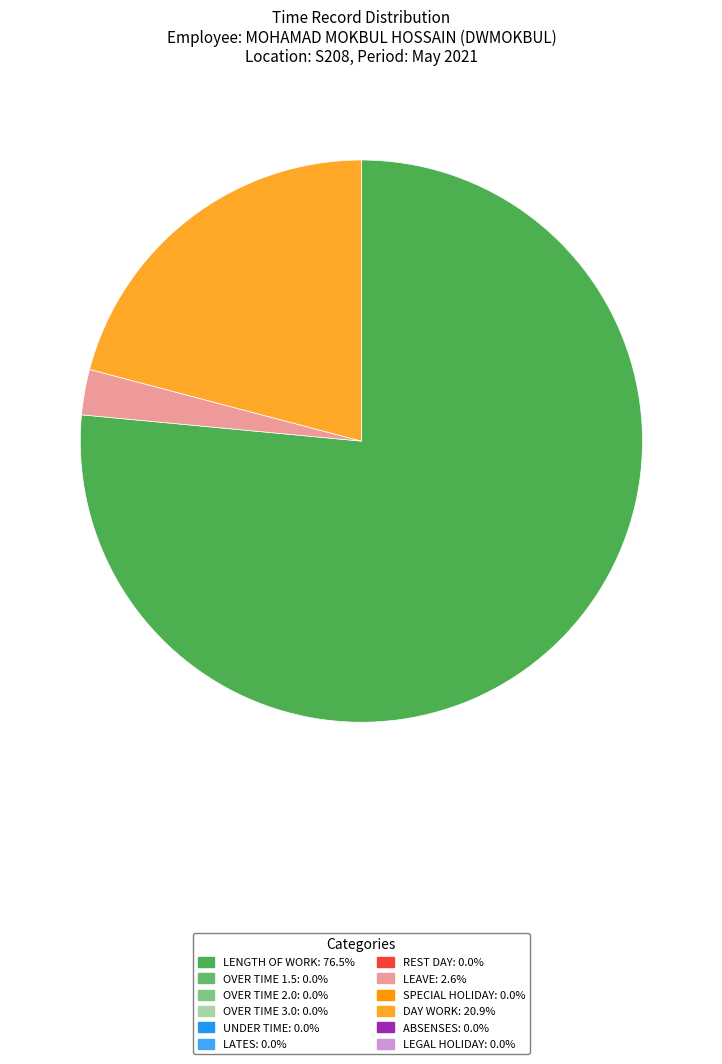

Is there a majority slice in this chart?

Yes